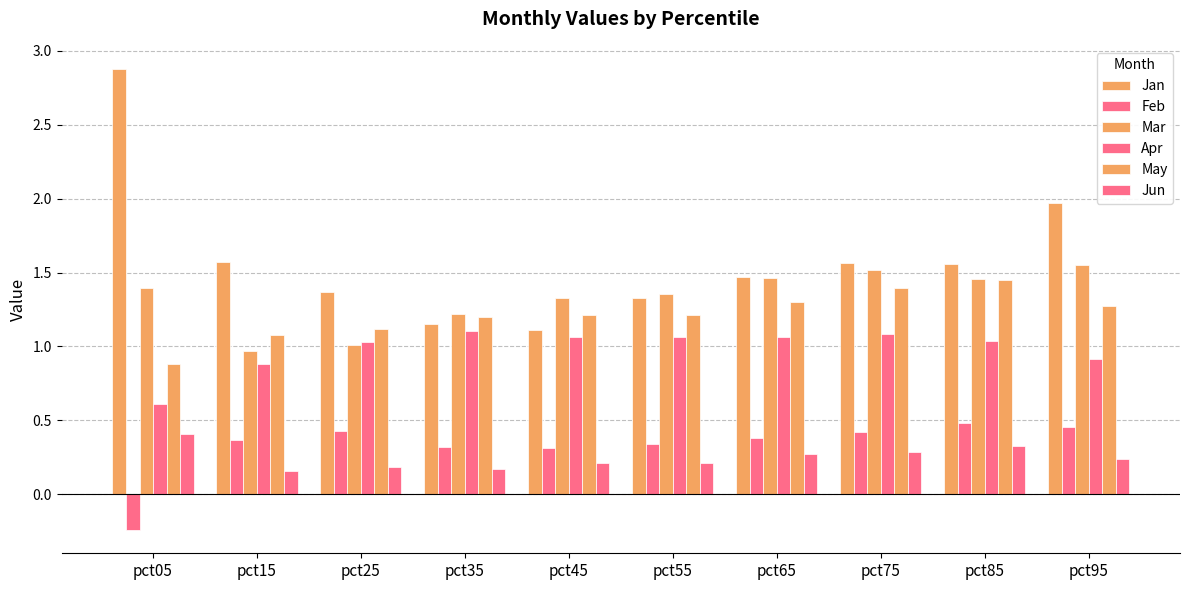

How many bars are there in each group?

6